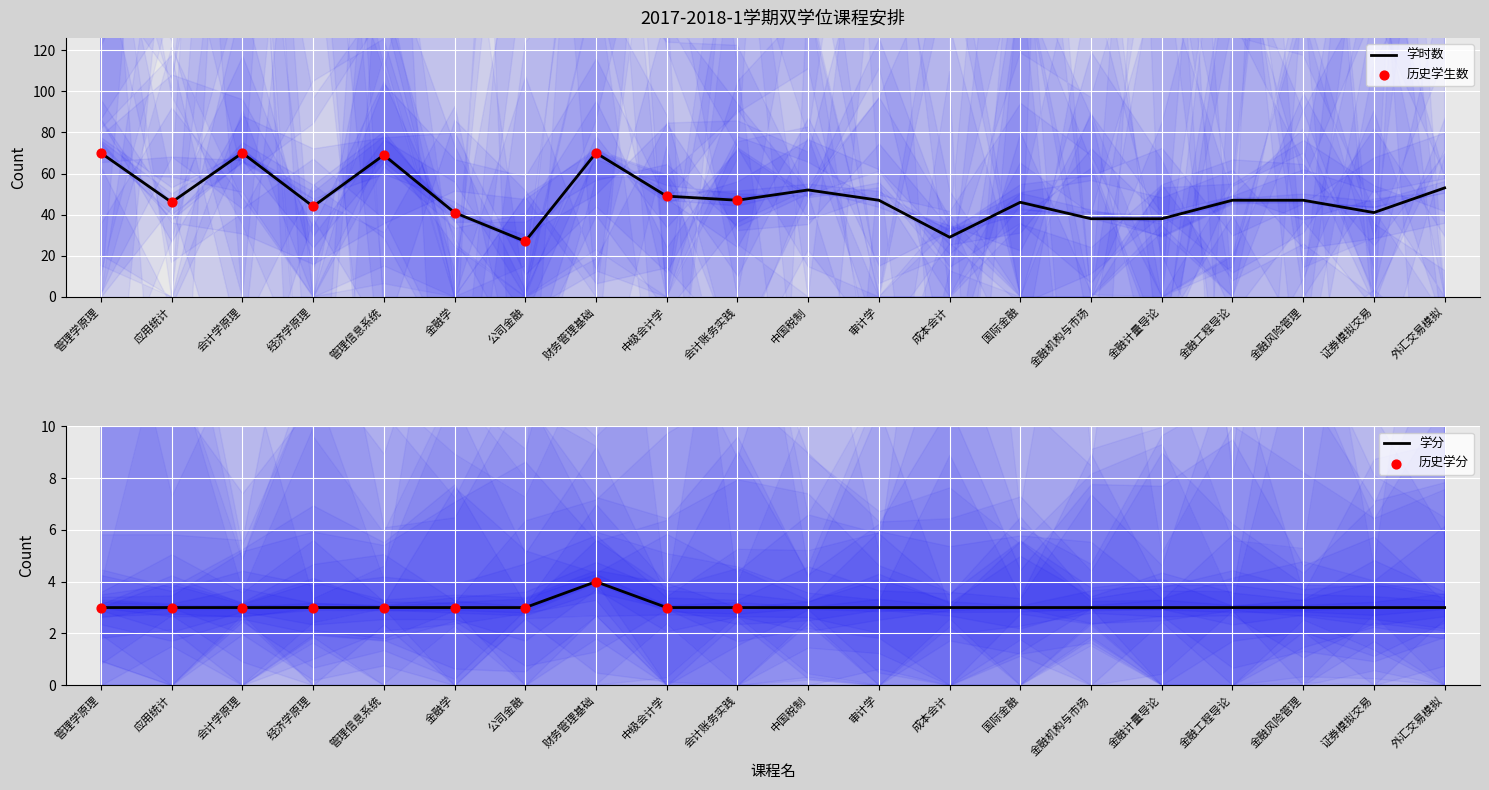

At which category is the sum across all series the highest?

财务管理基础